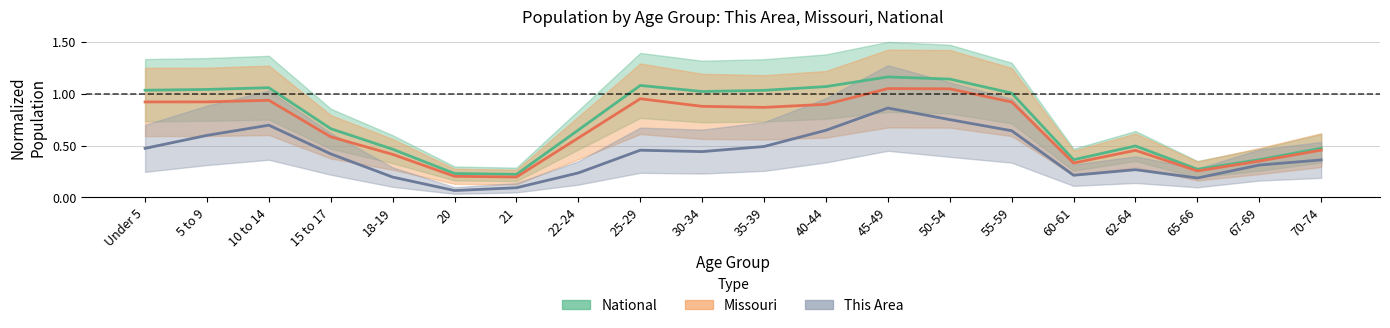

Rank the series by their average value, from highest to lowest.

National, Missouri, This Area